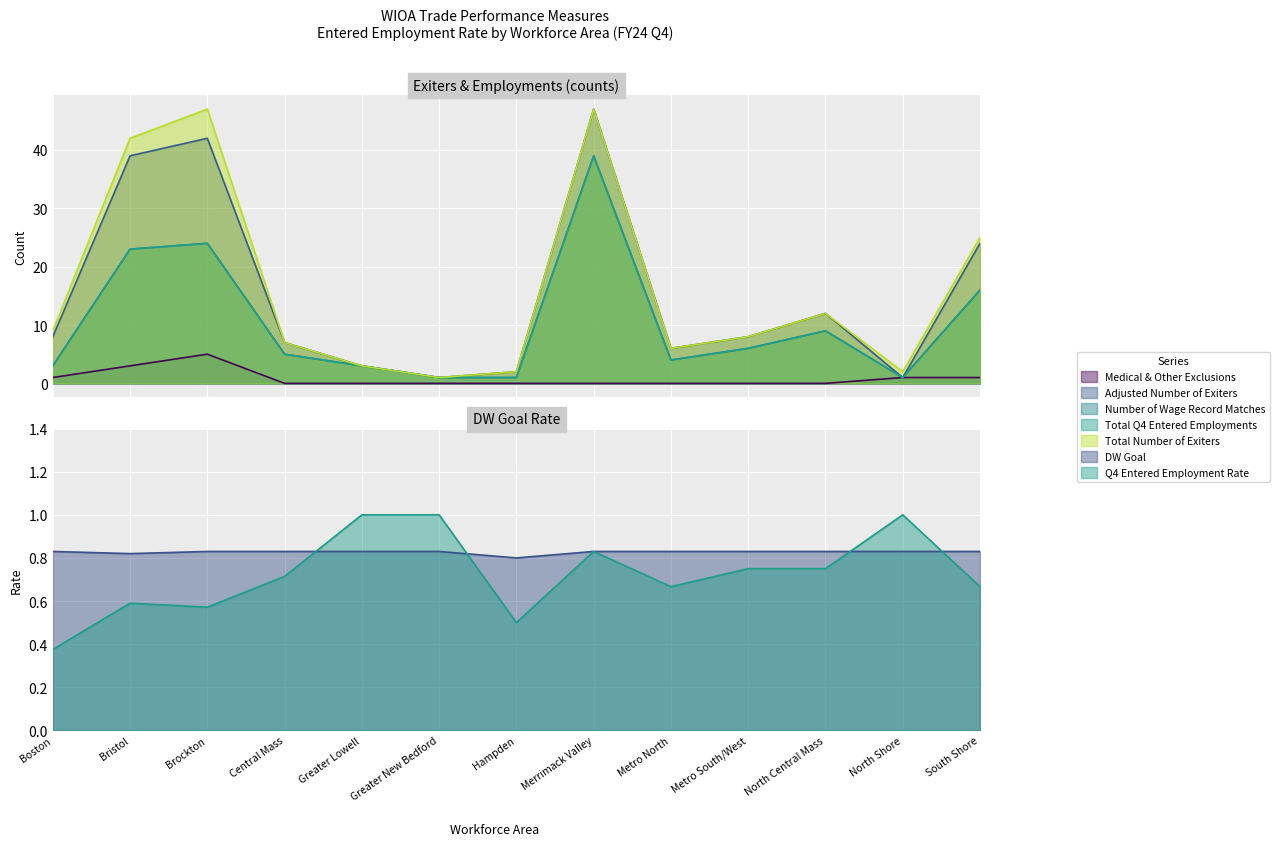

What is the highest value of the Medical & Other Exclusions series?

5.0